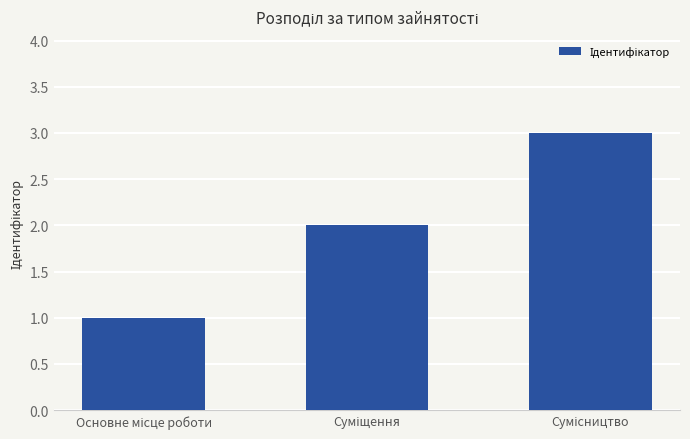

What is the sum of all values?

6